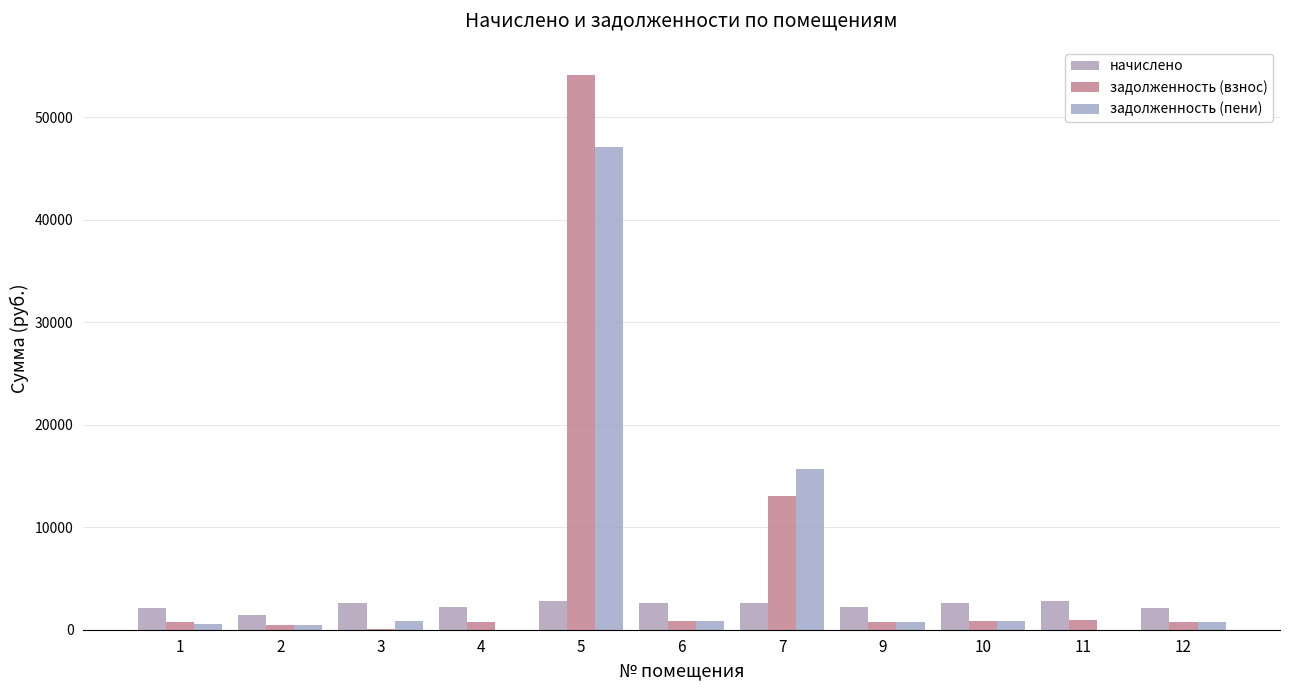

The задолженность (пени) series shows 724.6 at 9. True or false?

True